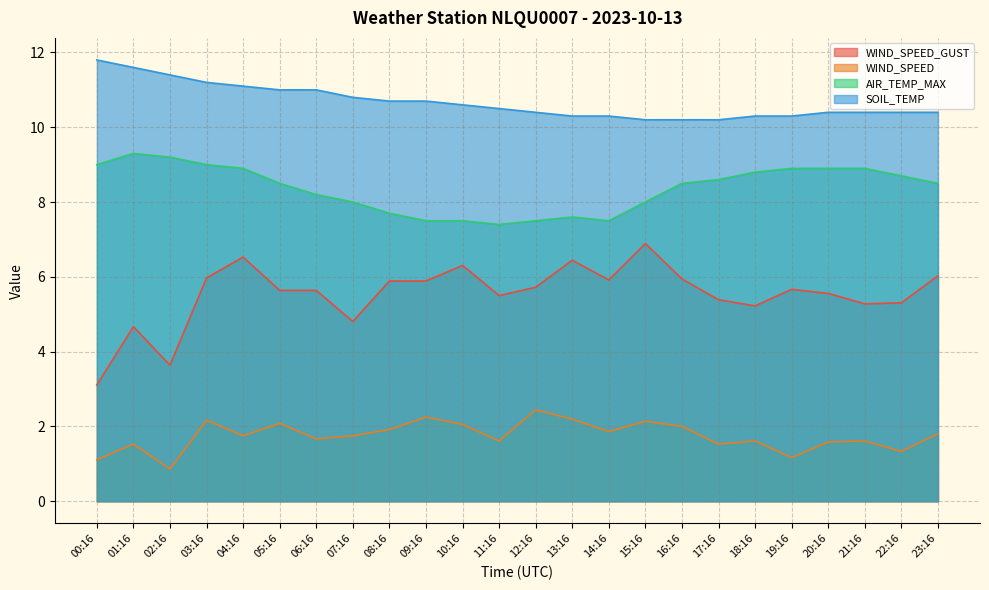

What is the sum of all SOIL_TEMP values?

256.2